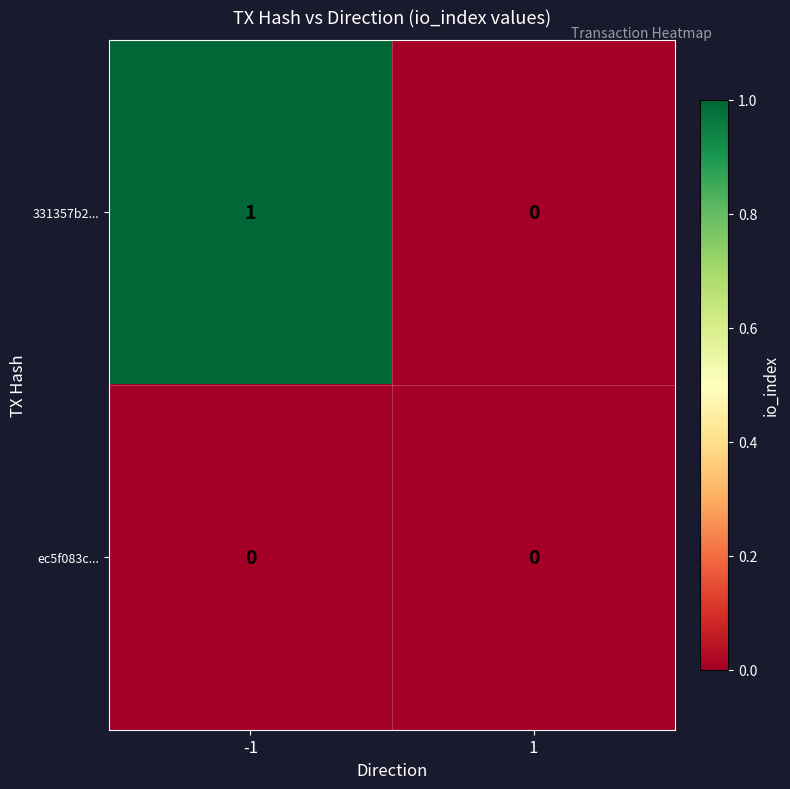

Between -1 and 1, which series saw the biggest shift?

331357b2...